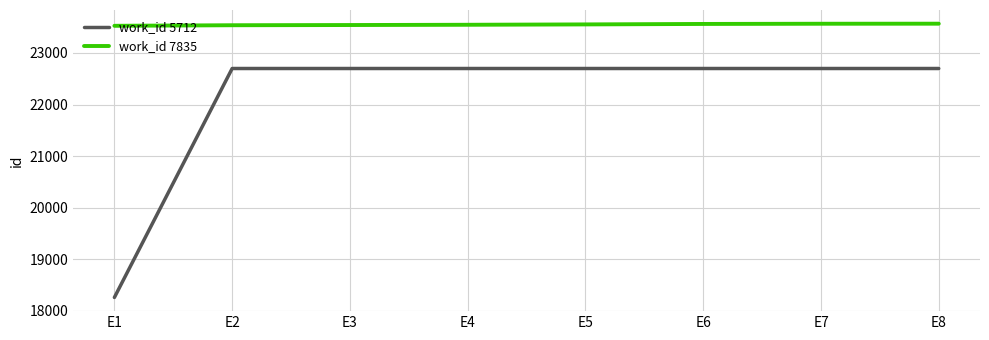

What is the total value across all series at E3?

46241